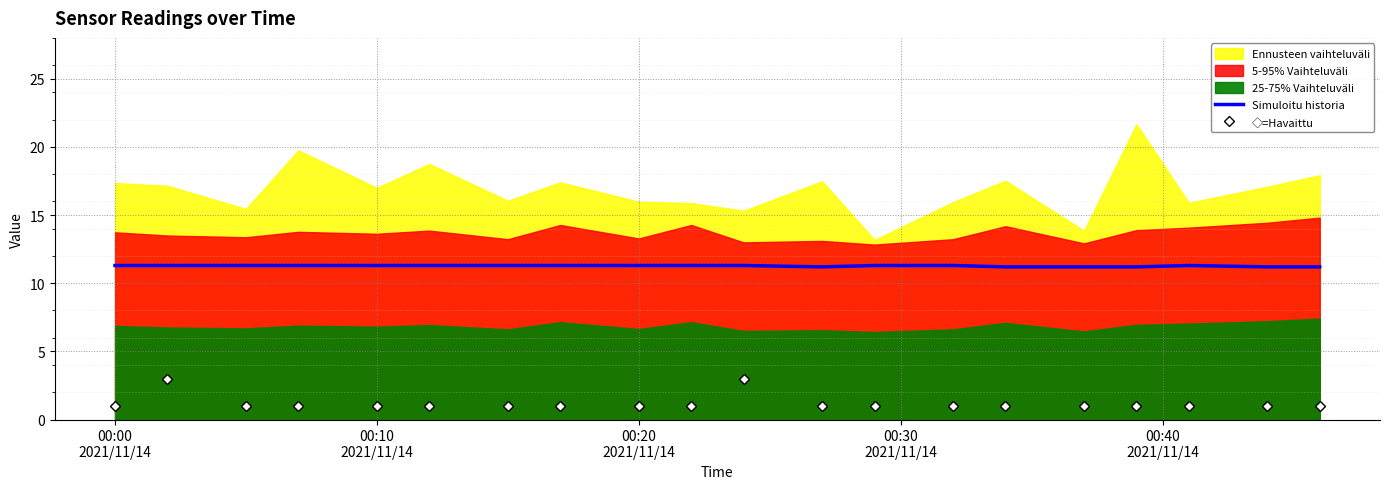

What is the lowest value of the ◇=Havaittu series?

1.0